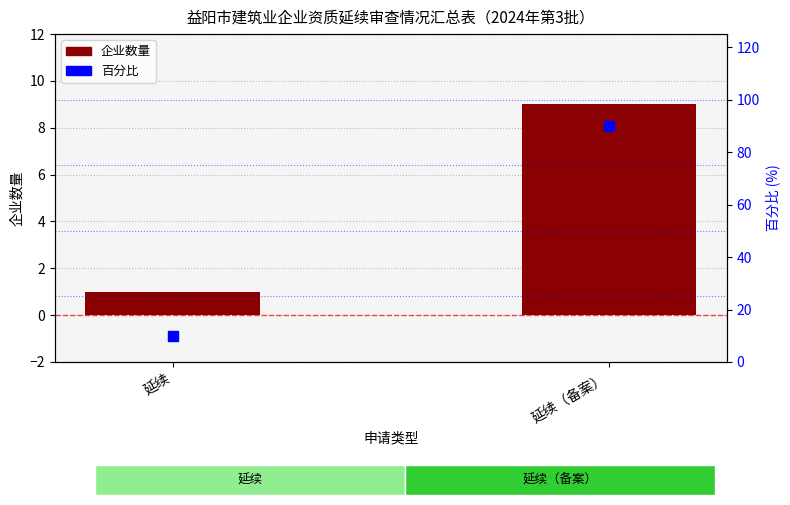

At how many categories does at least one series exceed 10?

1